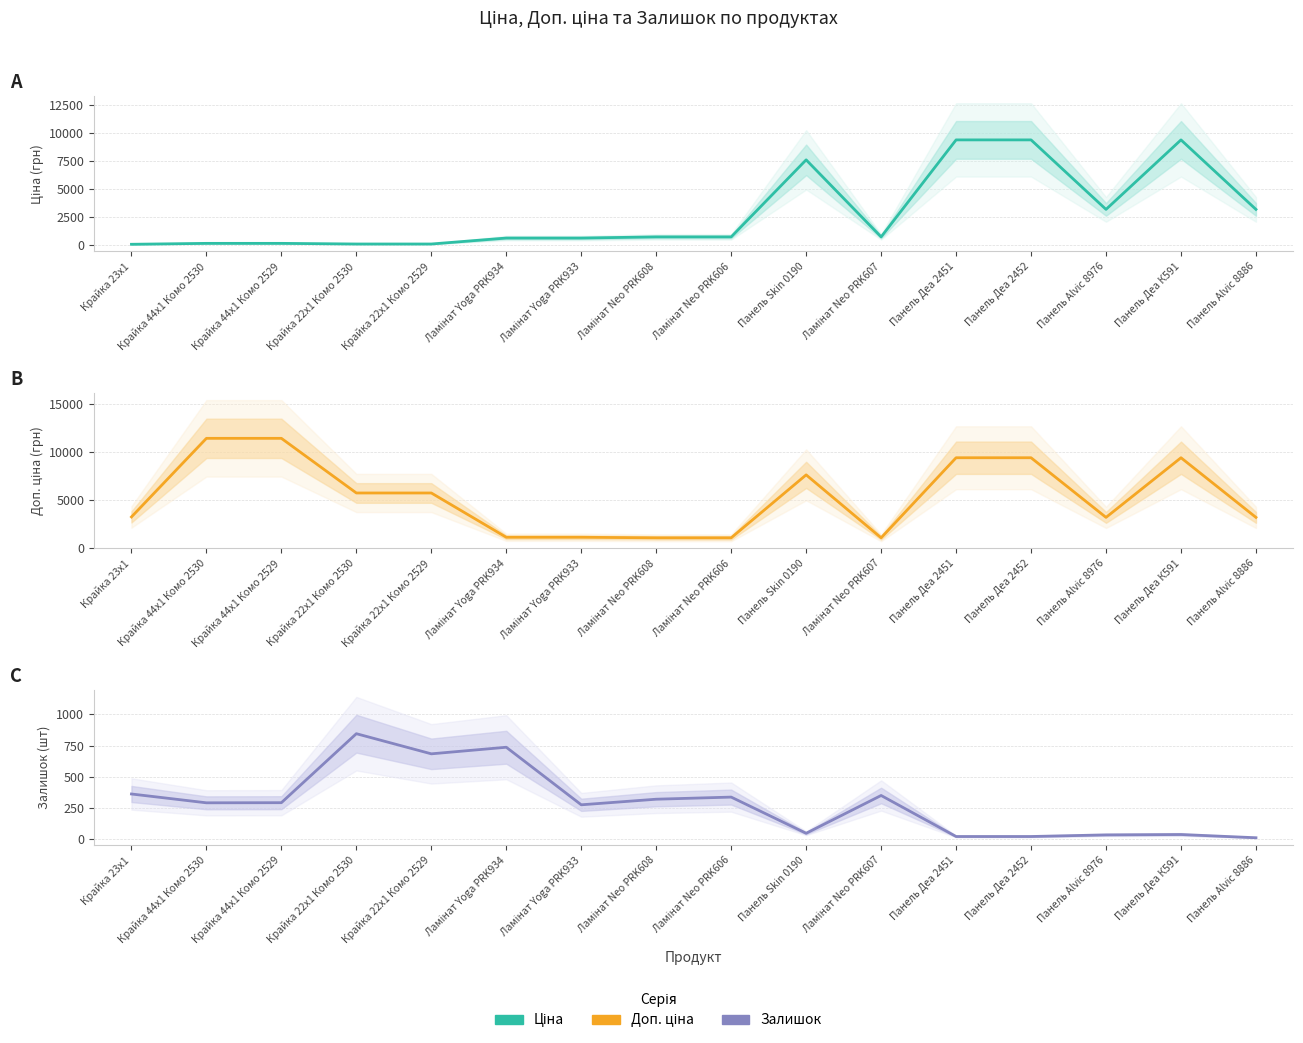

True or false: Залишок and Доп. ціна cross at least once.

False